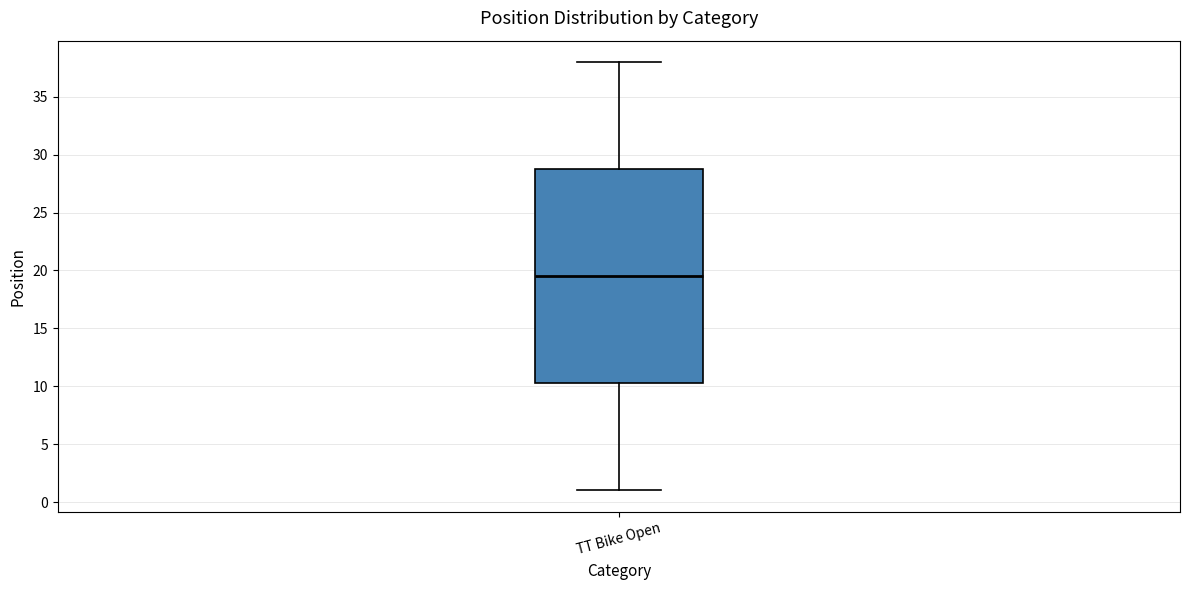

Transcribe this box plot: give where the median line is, the range the box spans, and where the two whiskers end, as read against the y-axis. The values are not printed on the chart, so give them approximately, as read against the axis.

median 19.5, box 10.5 to 29.0, whiskers 1.0 to 38.0